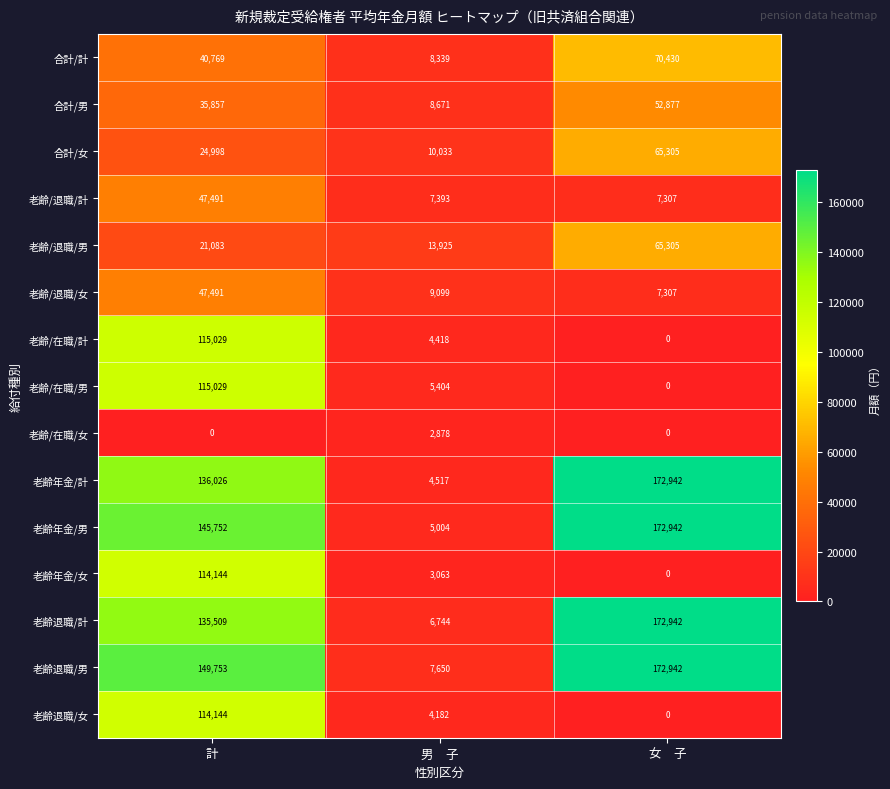

What is the minimum value for 老齢退職/計?

6744